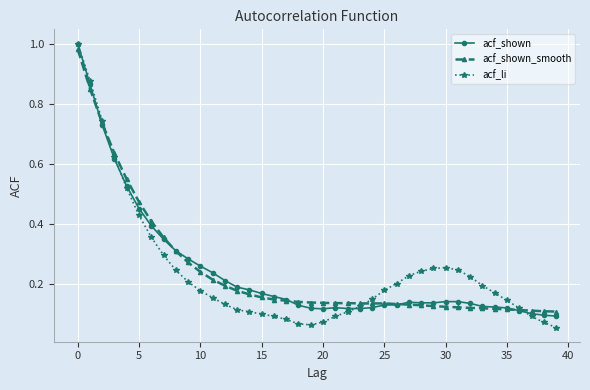

Which series has the largest range (max minus min)?

acf_li